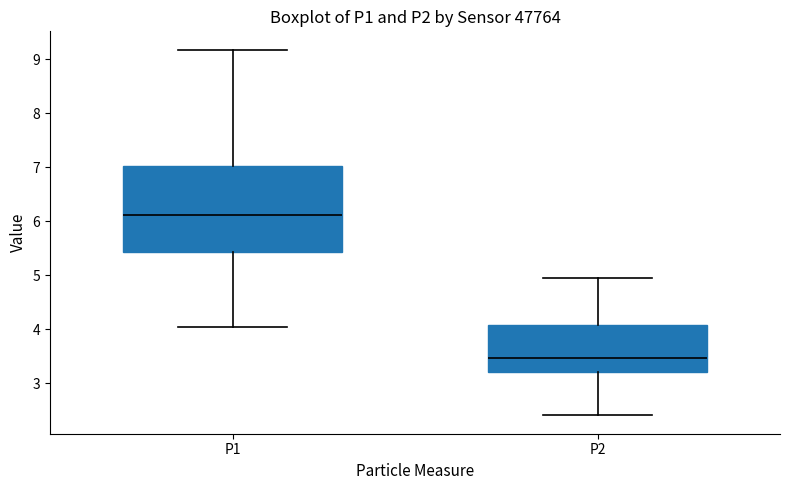

Which box is the tallest, from its lower edge to its upper edge?

P1